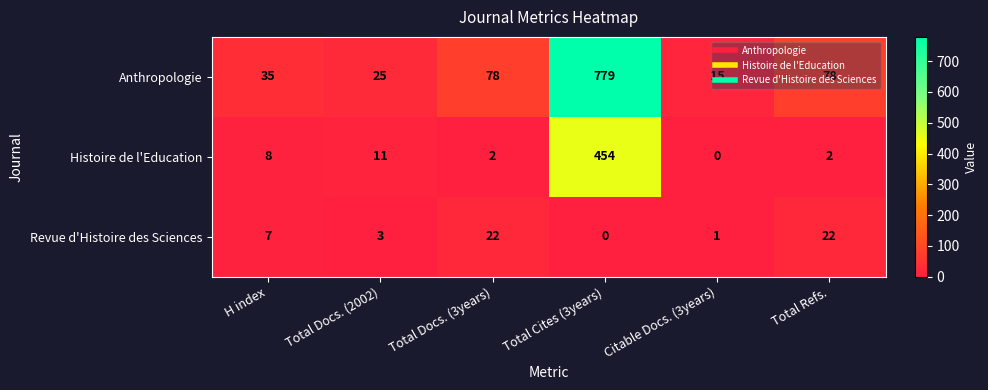

What is the spread (max minus min) of values at Total Refs.?

76